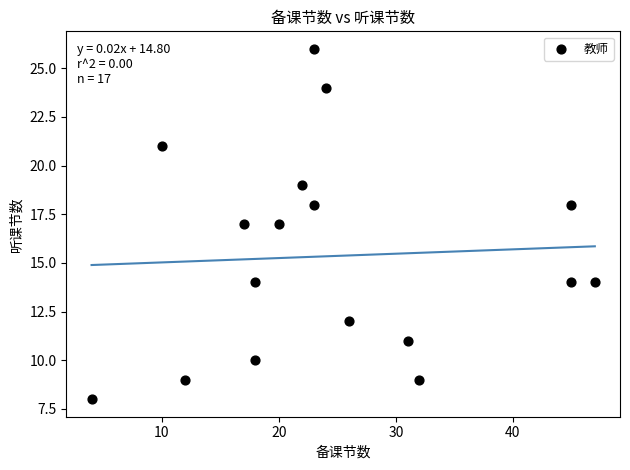

What is the range of X values (max minus min)?

43